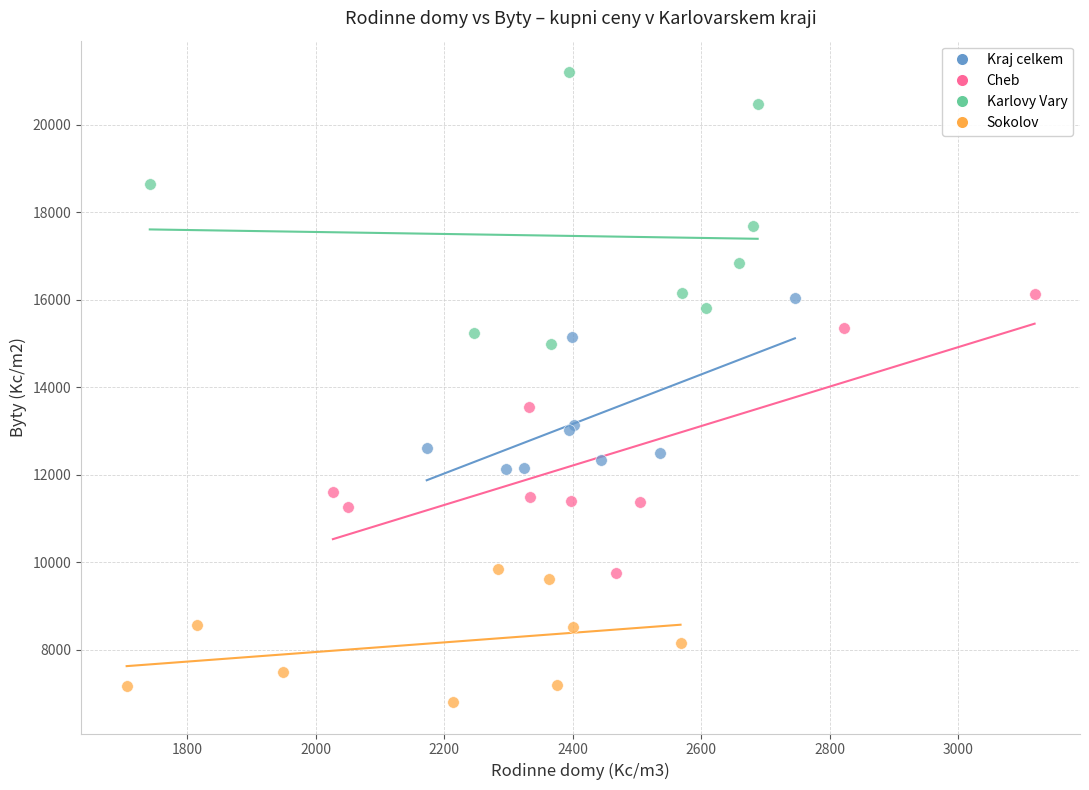

Which series contains the highest Y value?

Karlovy Vary